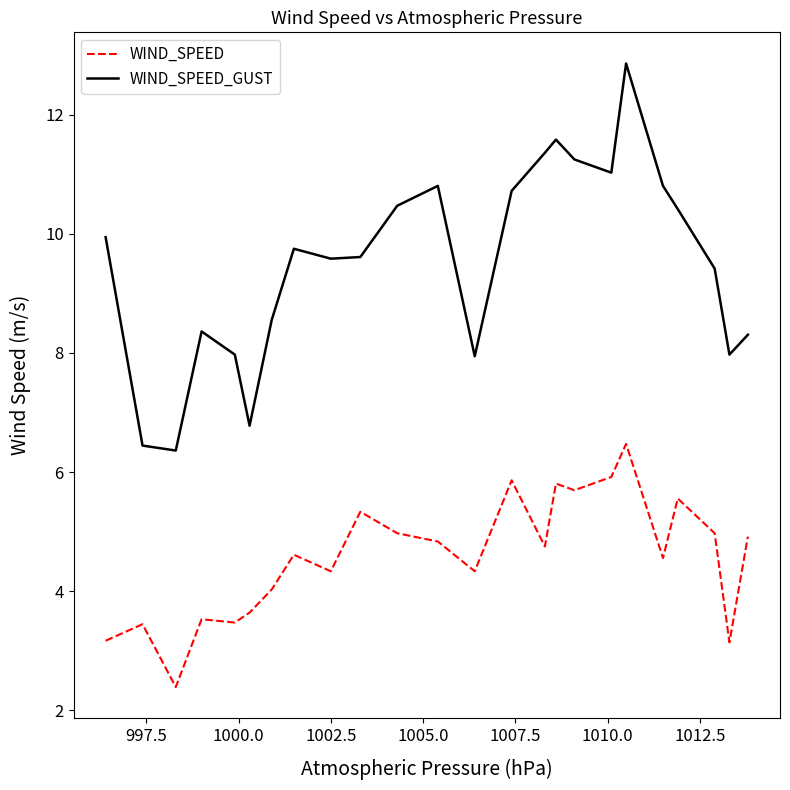

True or false: WIND_SPEED and WIND_SPEED_GUST intersect in this chart.

False